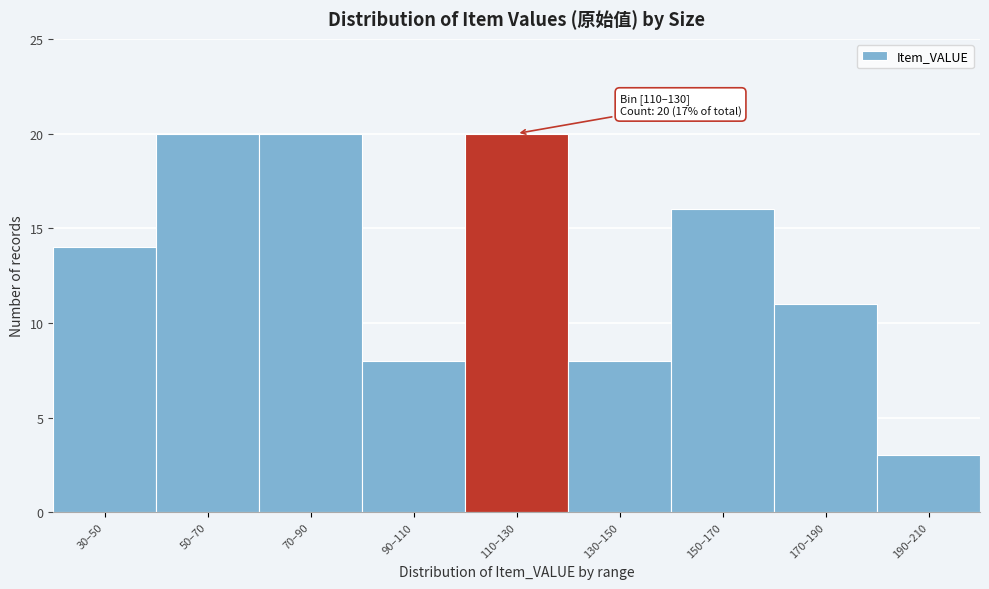

Reading left to right, what are all the values shown in this chart?

30–50=14	50–70=20	70–90=20	90–110=8	110–130=20	130–150=8	150–170=16	170–190=11	190–210=3